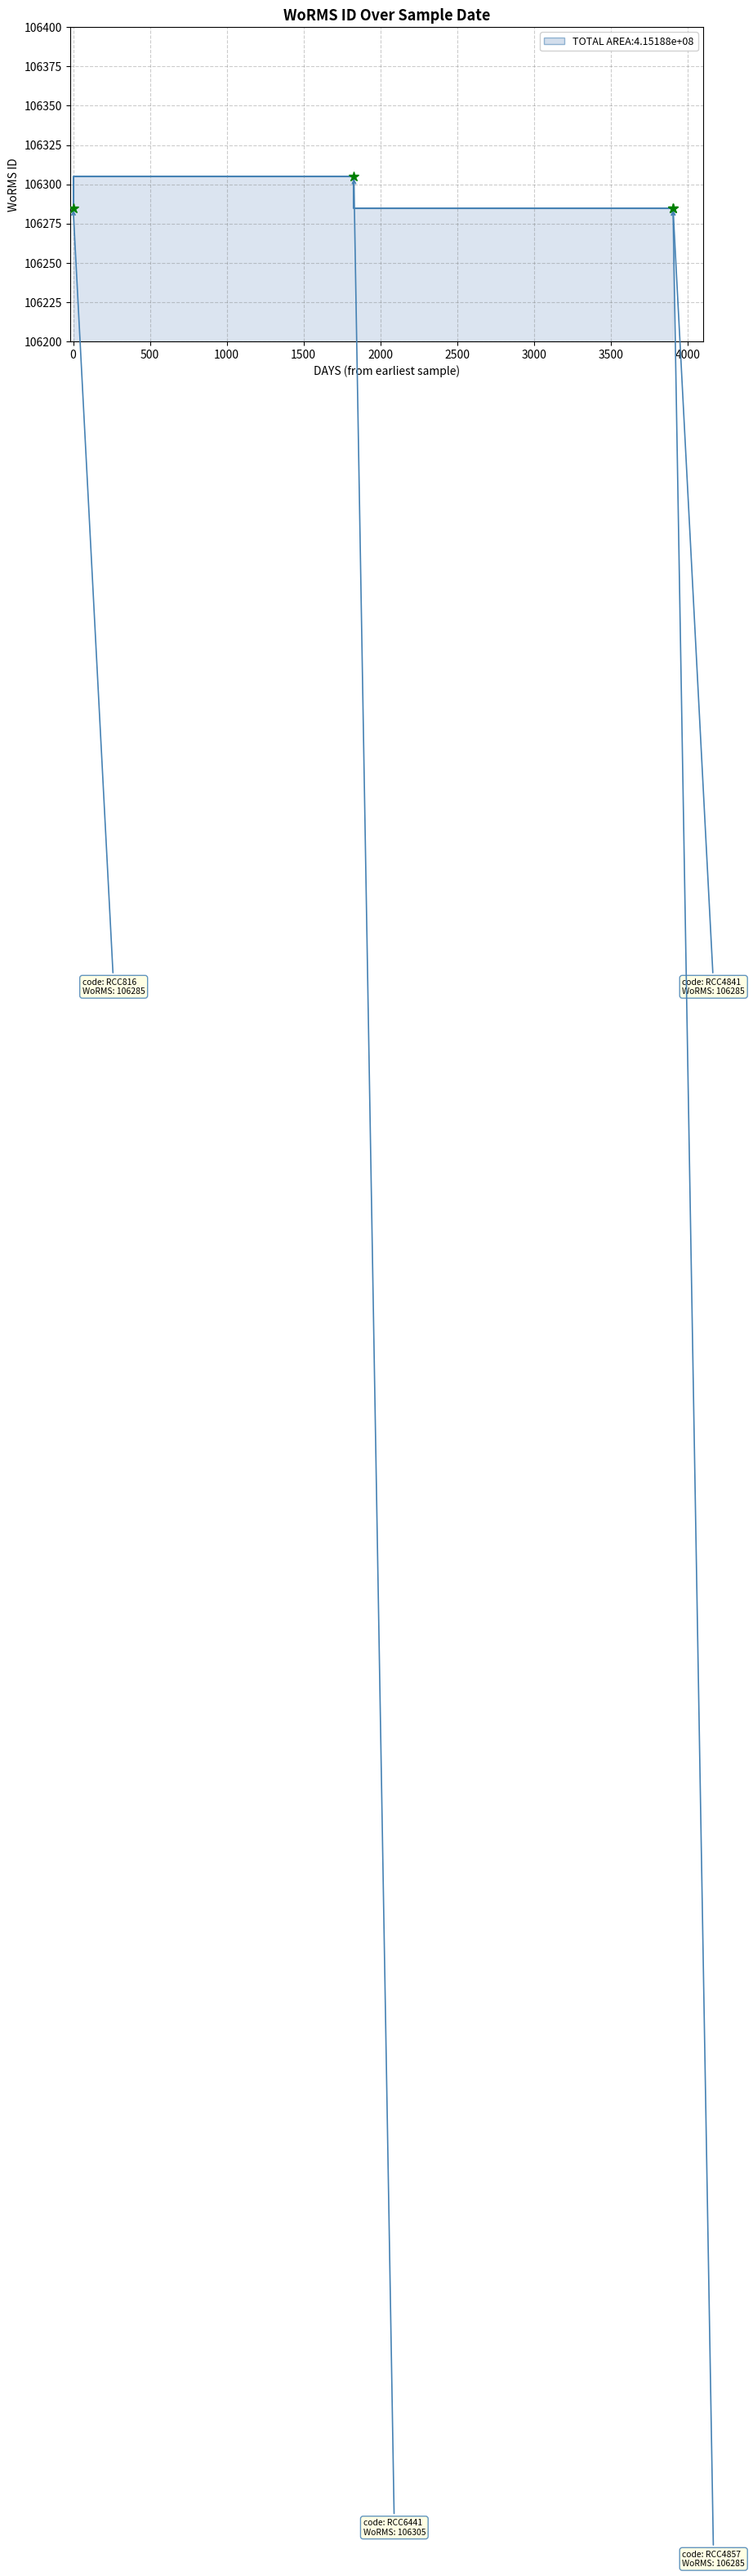

What is the minimum value shown in the chart?

106285